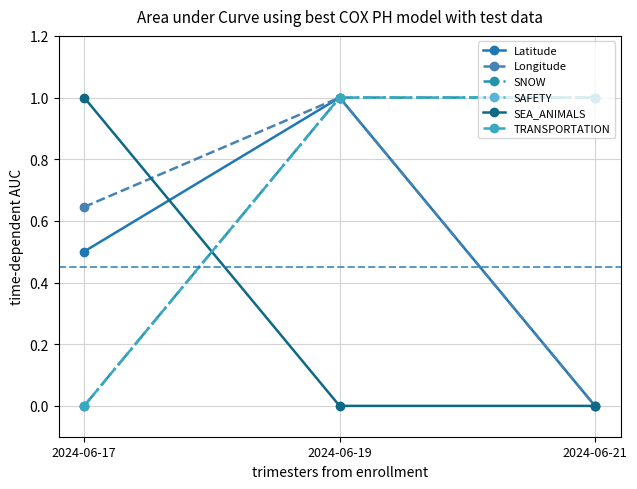

How many lines are shown in the chart?

6